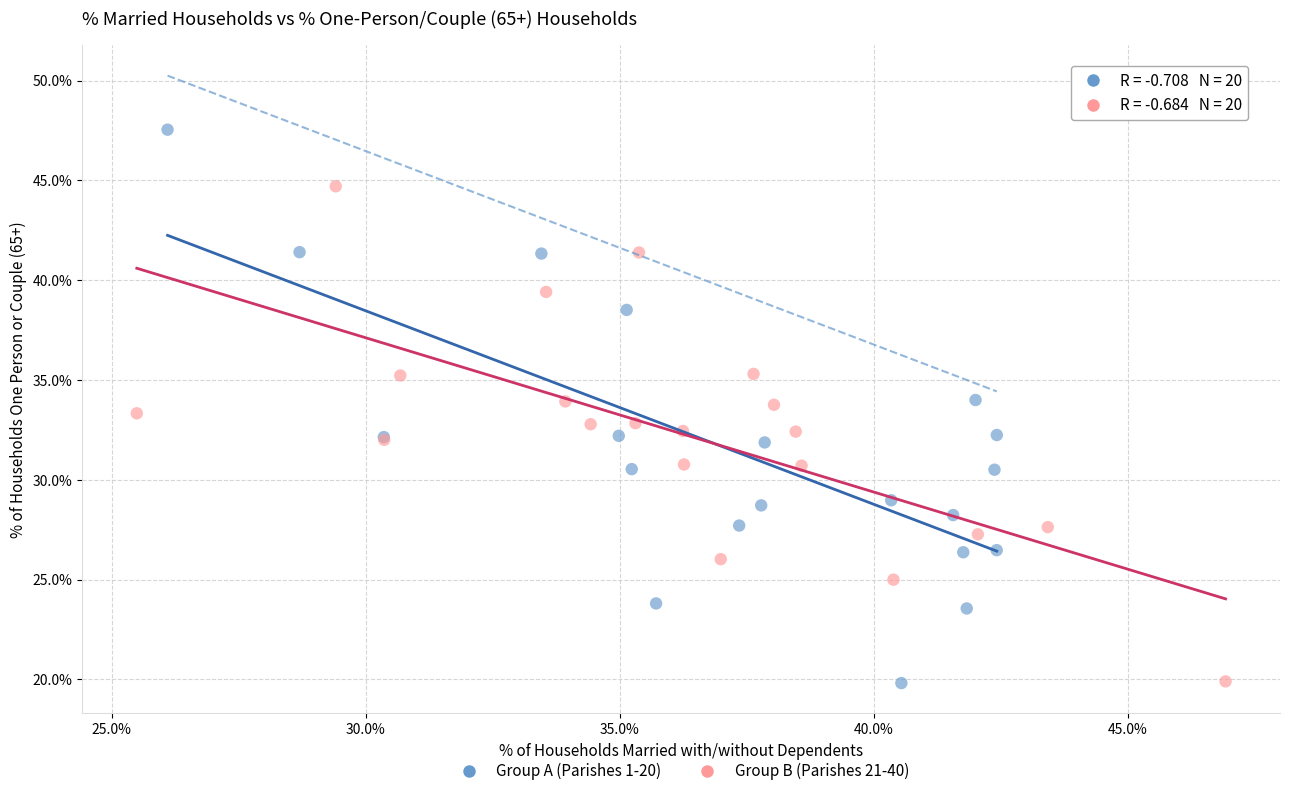

Which series contains the highest Y value?

Group A (Parishes 1-20)